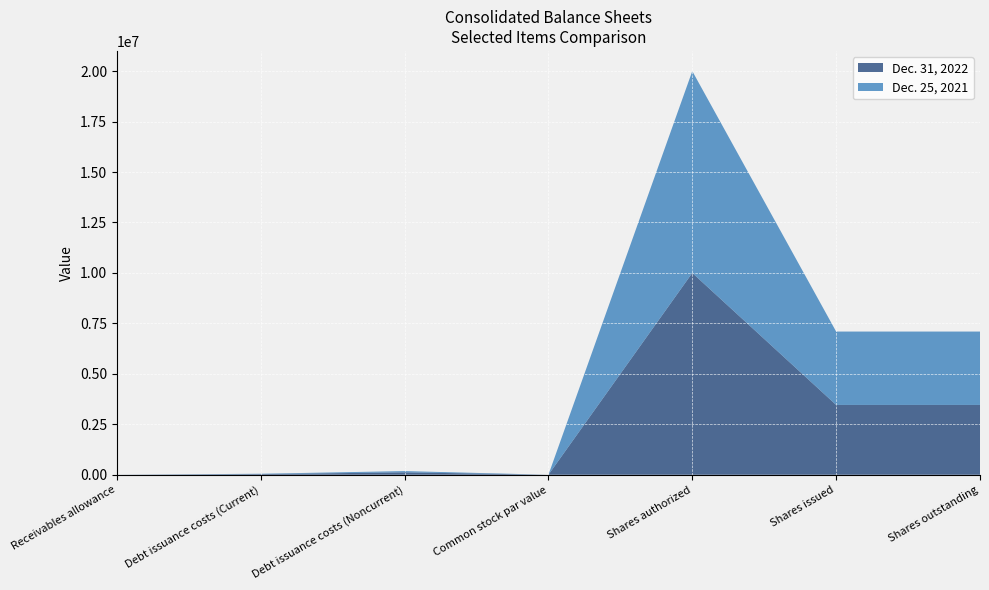

Reading left to right, transcribe all the data shown in this chart.

Dec. 31, 2022: 800	32100	120800	0	10000000	3459673	3459673
Dec. 25, 2021: 600	17400	61100	0	10000000	3635806	3635806